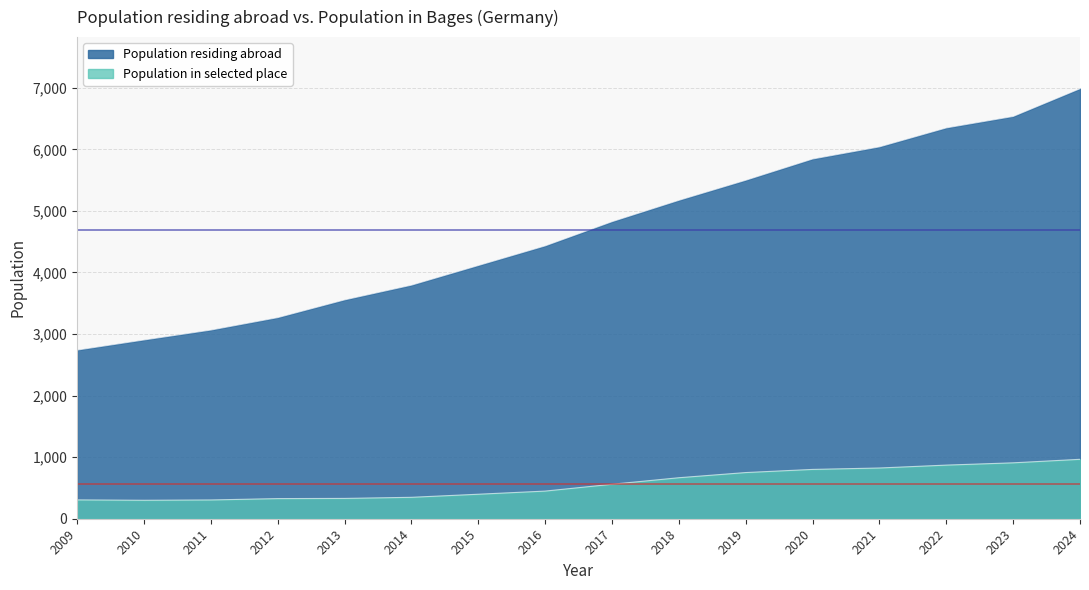

What is the total value across all series at 2021?

6863